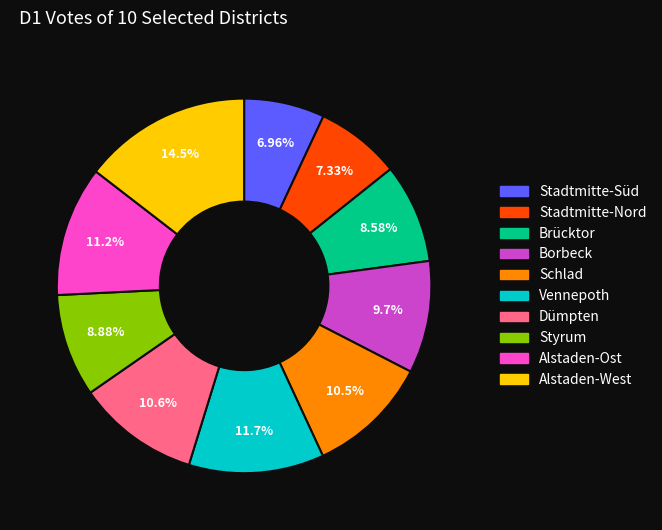

How many slices are in this pie chart?

10